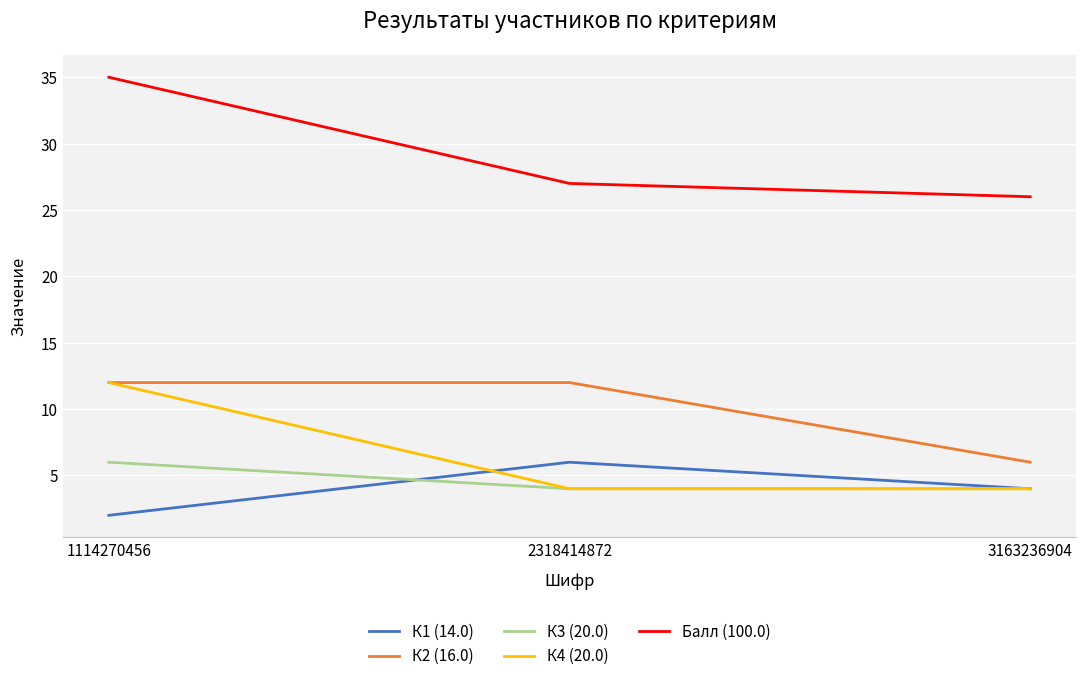

True or false: К1 (14.0) has a value of 2 at 2318414872.

False